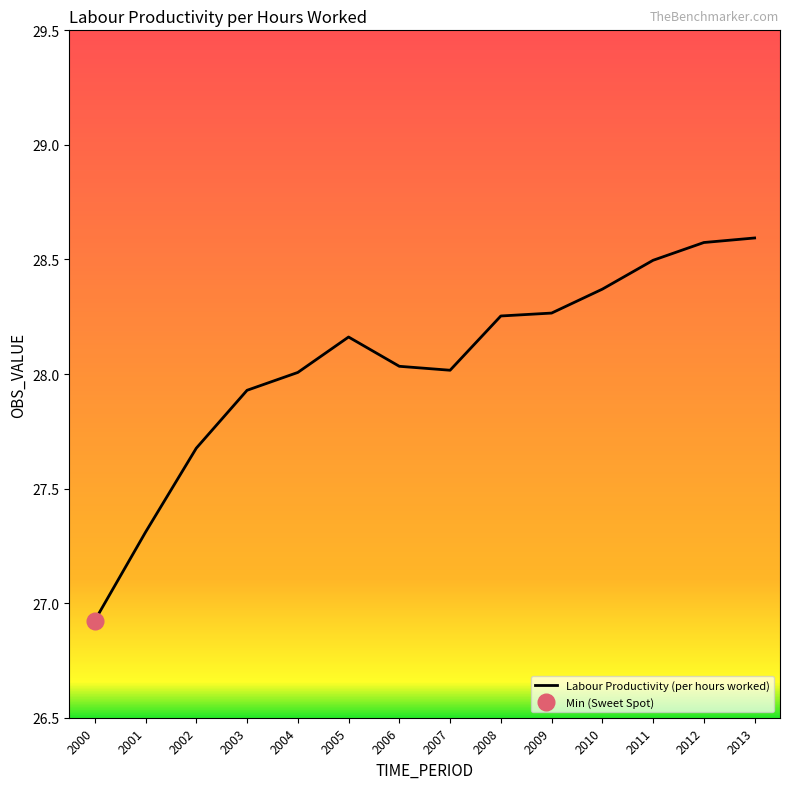

Read the value at 2004.

28.0